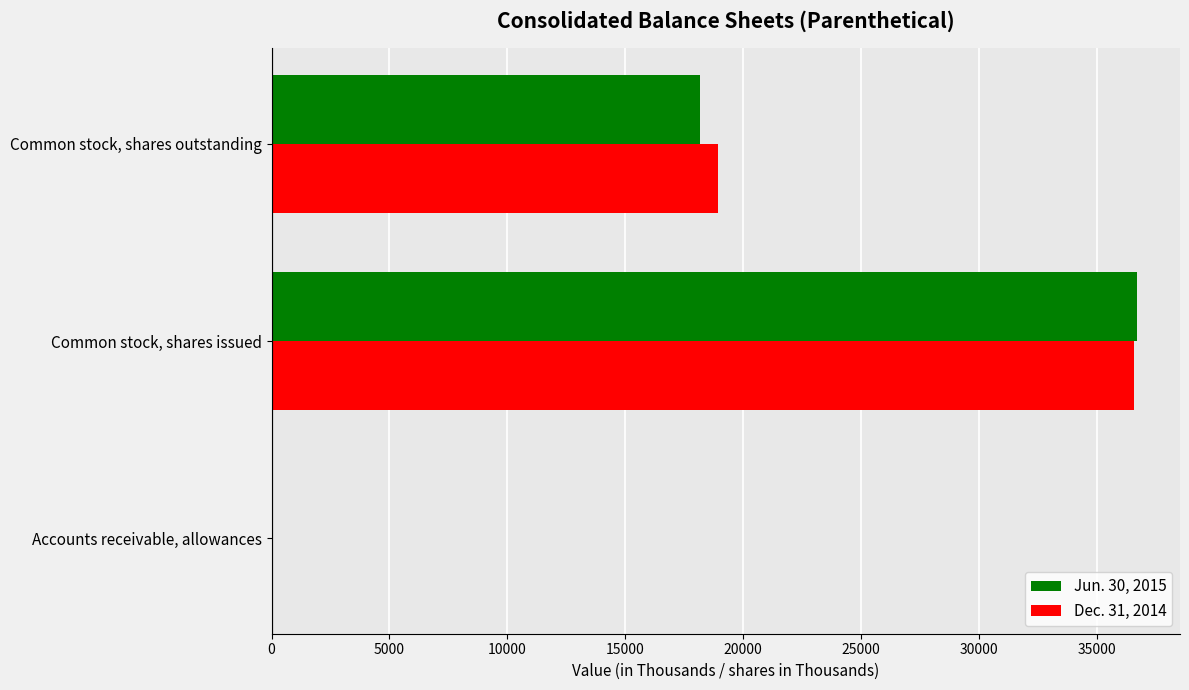

What is the sum of the Dec. 31, 2014 values at Common stock, shares outstanding and Common stock, shares issued?

55526.4